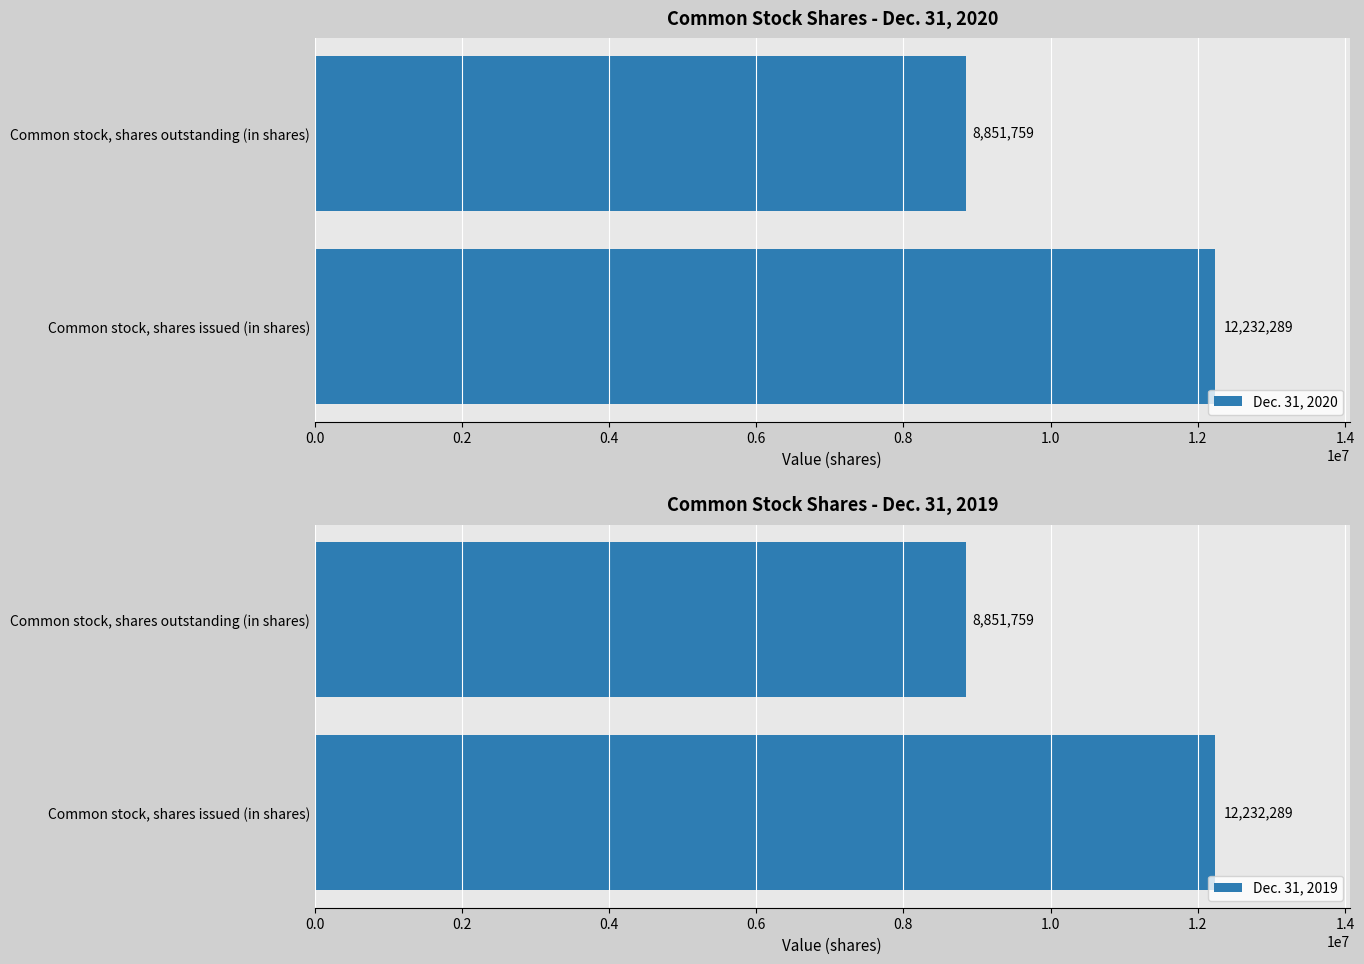

Is it true that Dec. 31, 2019 equals 8851759 at Common stock, shares outstanding (in shares)?

True